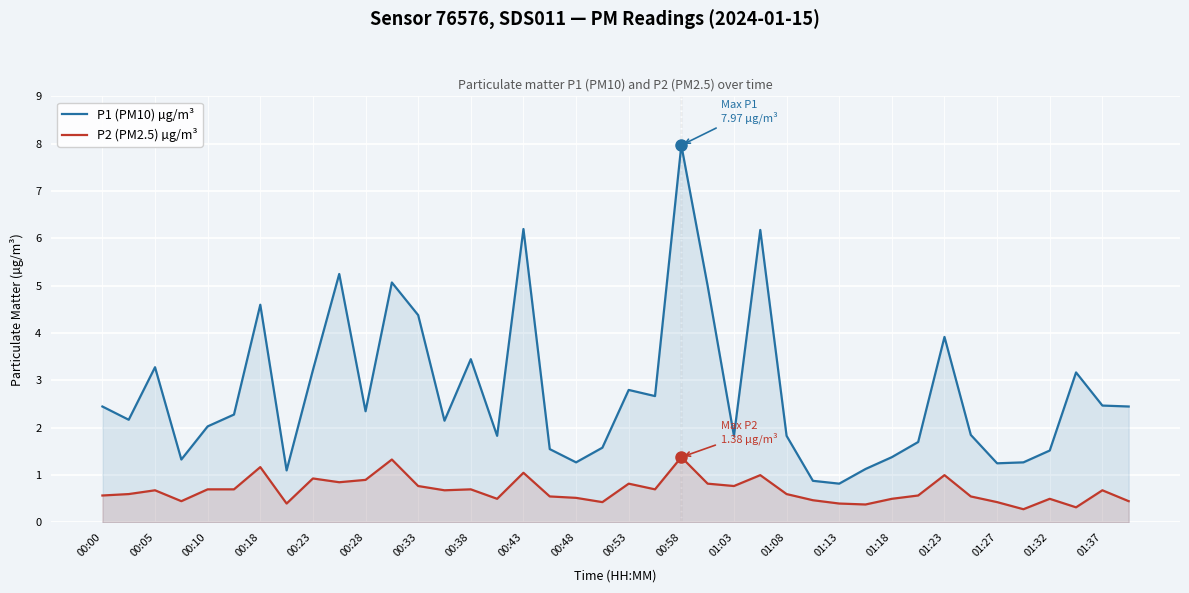

True or false: P1 (PM10) µg/m³ and P2 (PM2.5) µg/m³ intersect in this chart.

False